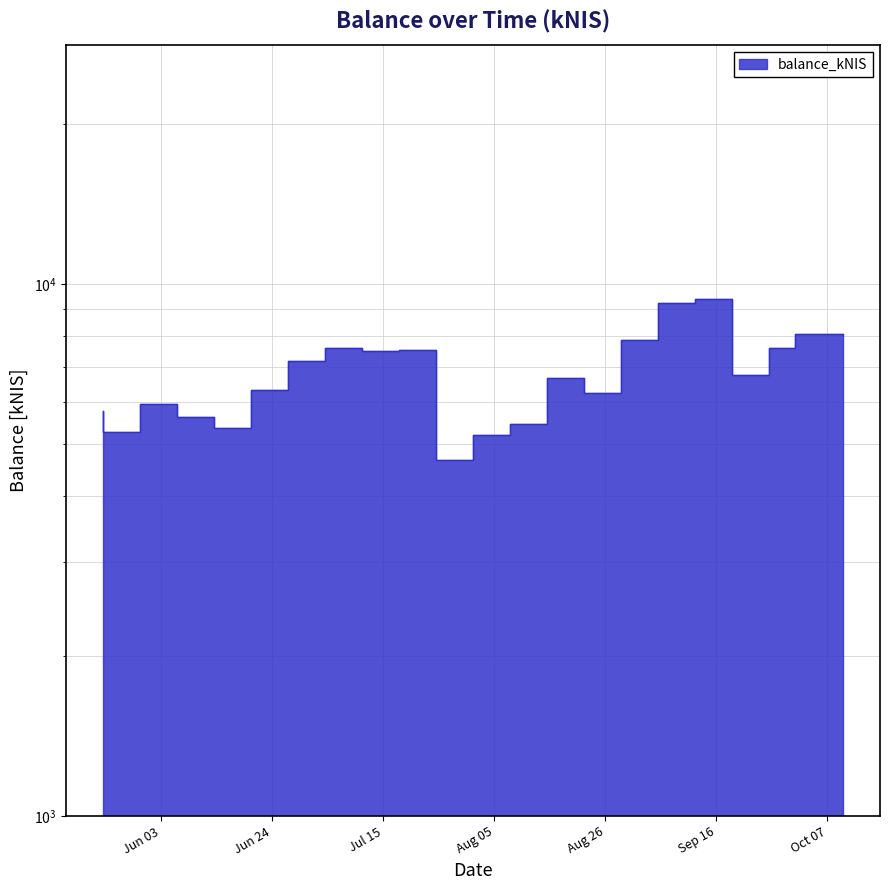

What is the difference between the values at 2024-07-11 and 2024-10-01?

10.3